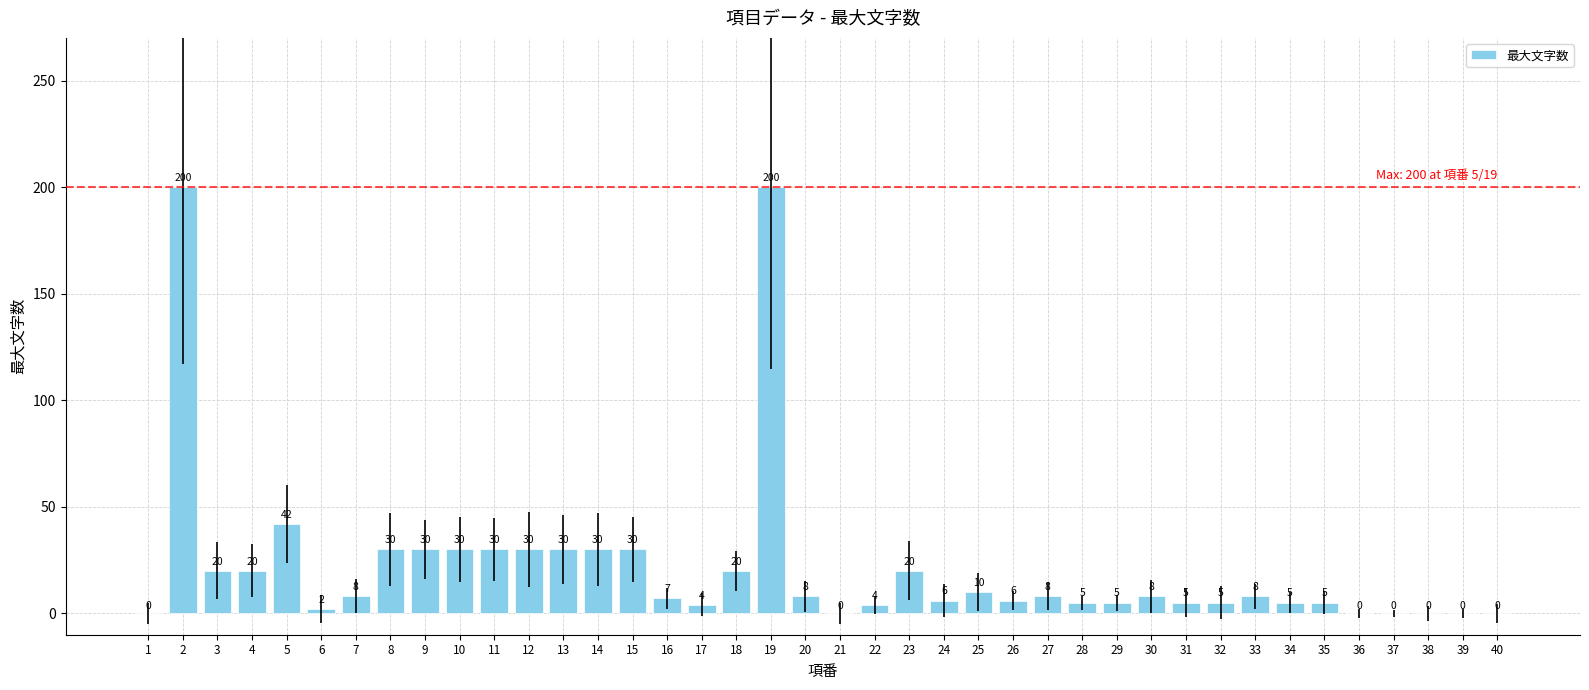

What is the sum of all values?

871